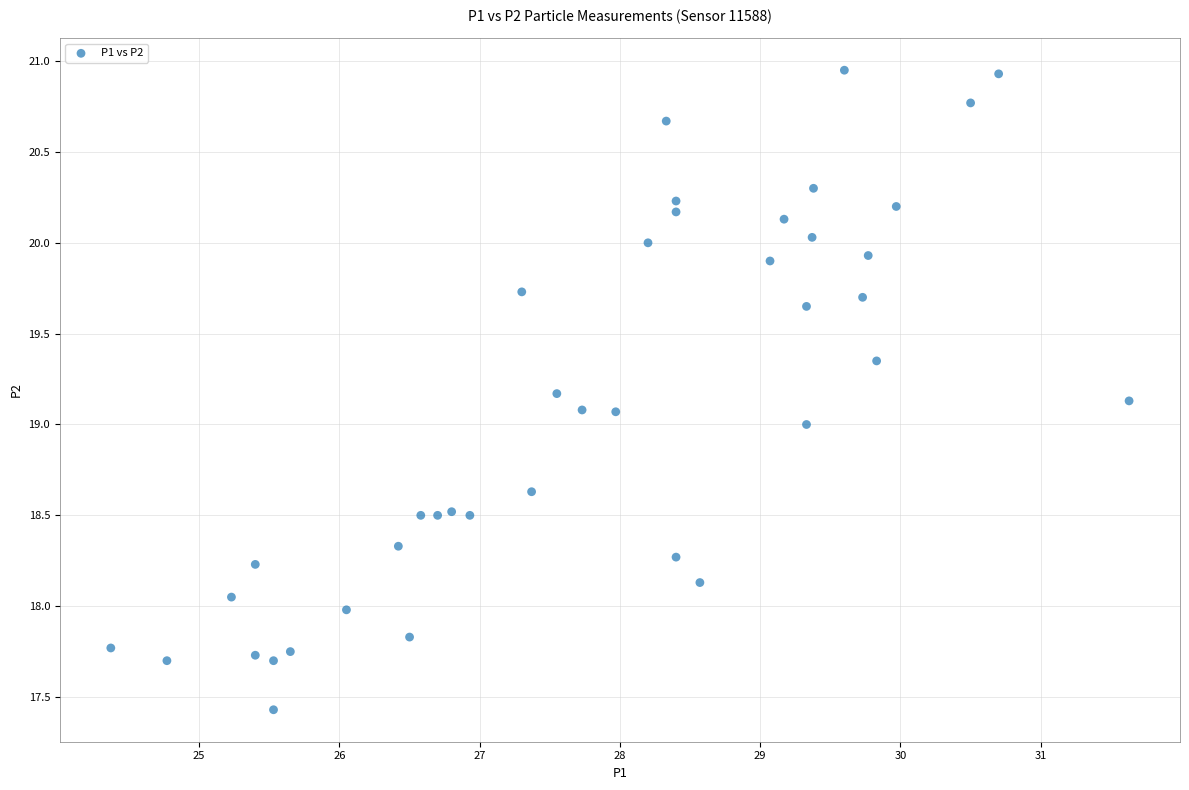

What is the range of Y values (max minus min)?

3.5